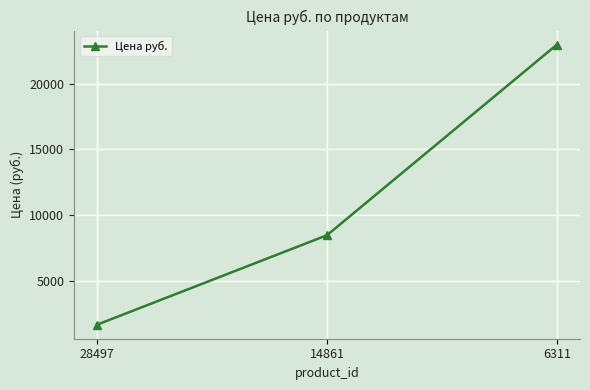

At which label is the value closest to 12305?

14861